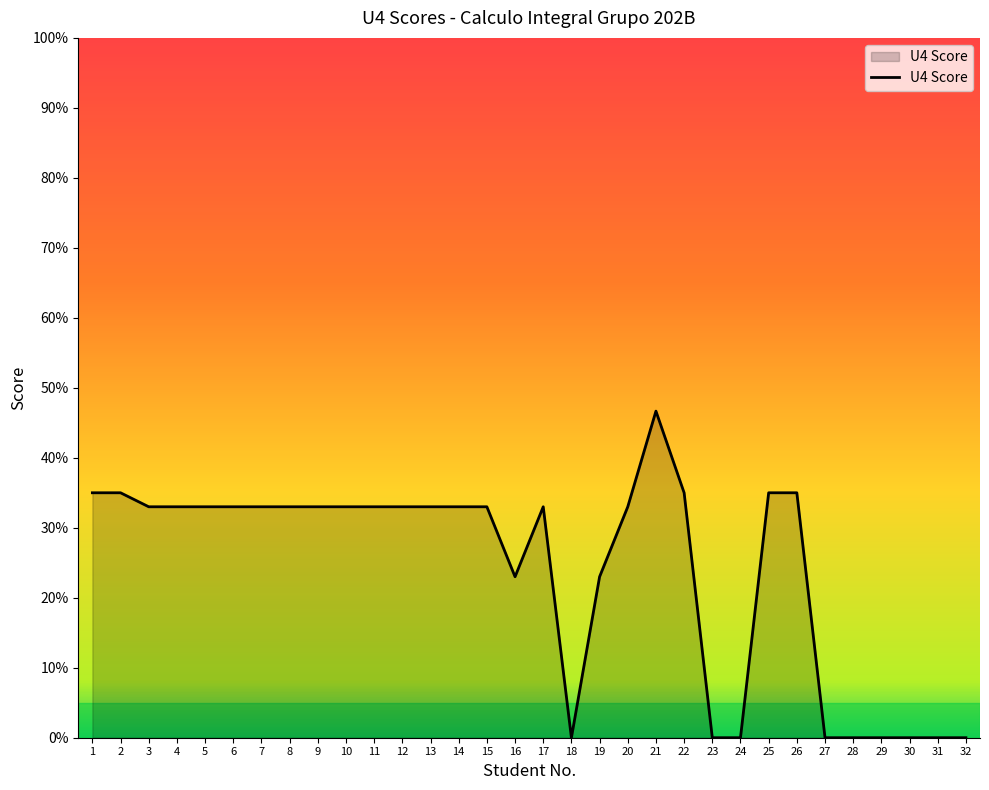

What is the difference between the values at 31 and 15?

33.0